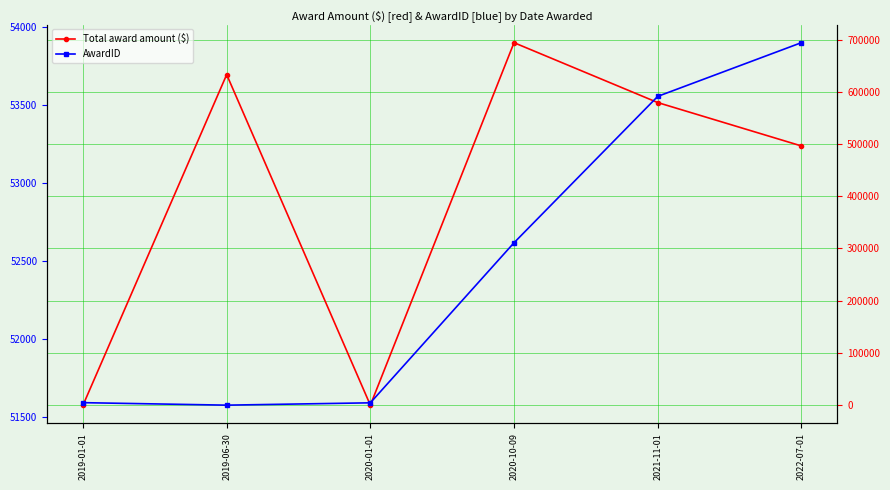

What is the difference between the maximum and second lowest values in the Total award amount ($) series?

694036.4